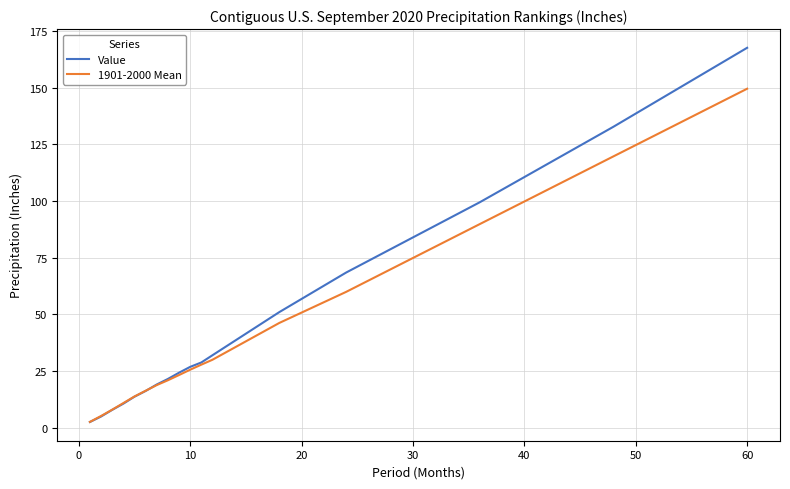

Which series has the widest spread of values?

Value